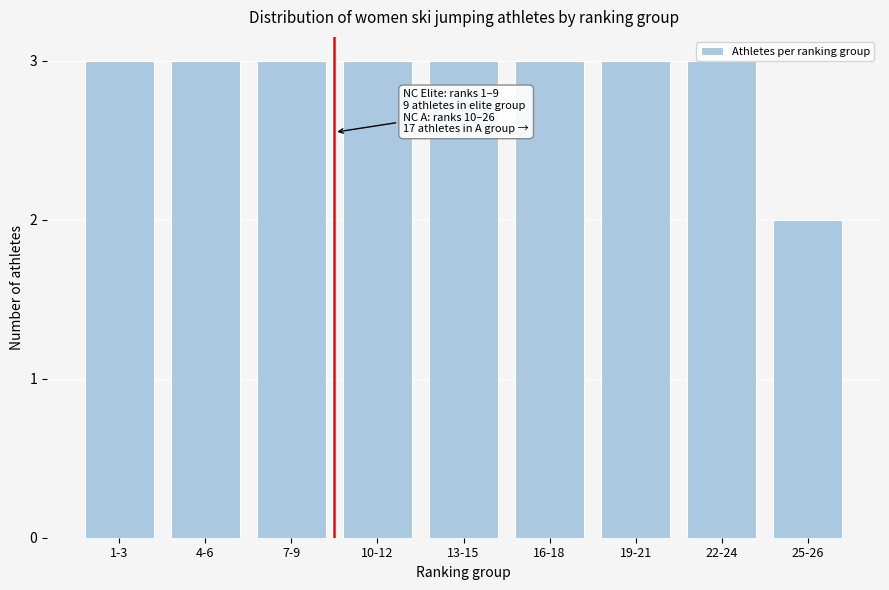

Which category has the lowest value across all series?

25-26